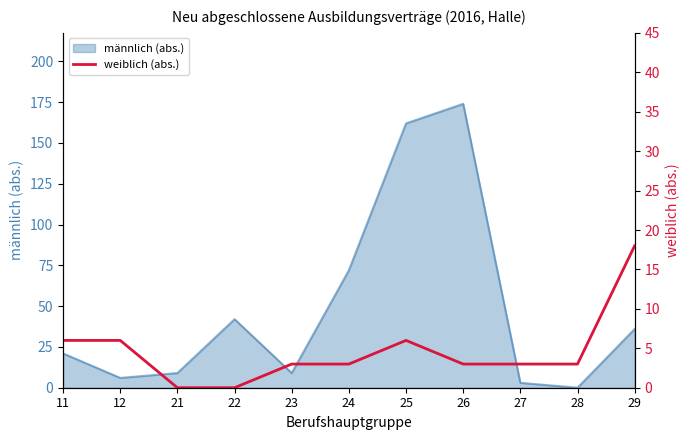

How many values exceed 3?

4